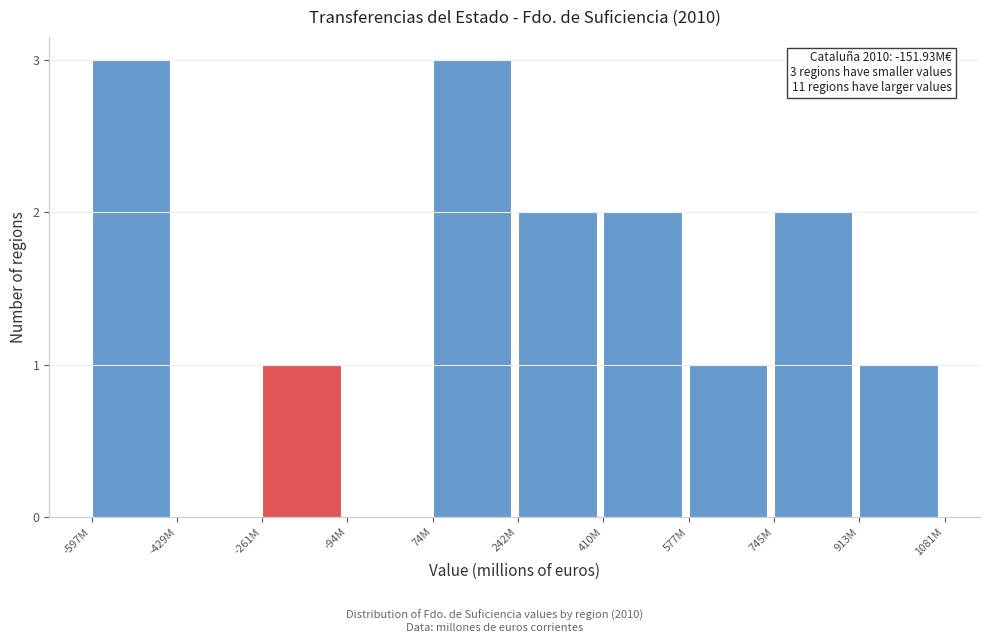

Reading left to right, what are all the values shown in this chart?

-597M=3	-429M=0	-261M=1	-94M=0	74M=3	242M=2	410M=2	577M=1	745M=2	913M=1